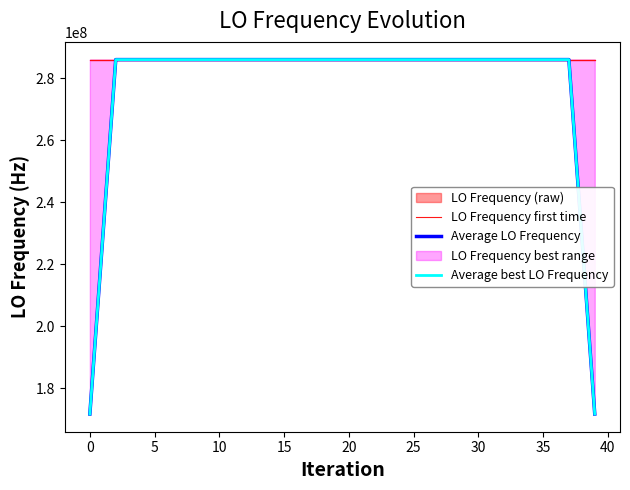

True or false: Average LO Frequency and Average best LO Frequency cross at least once.

False